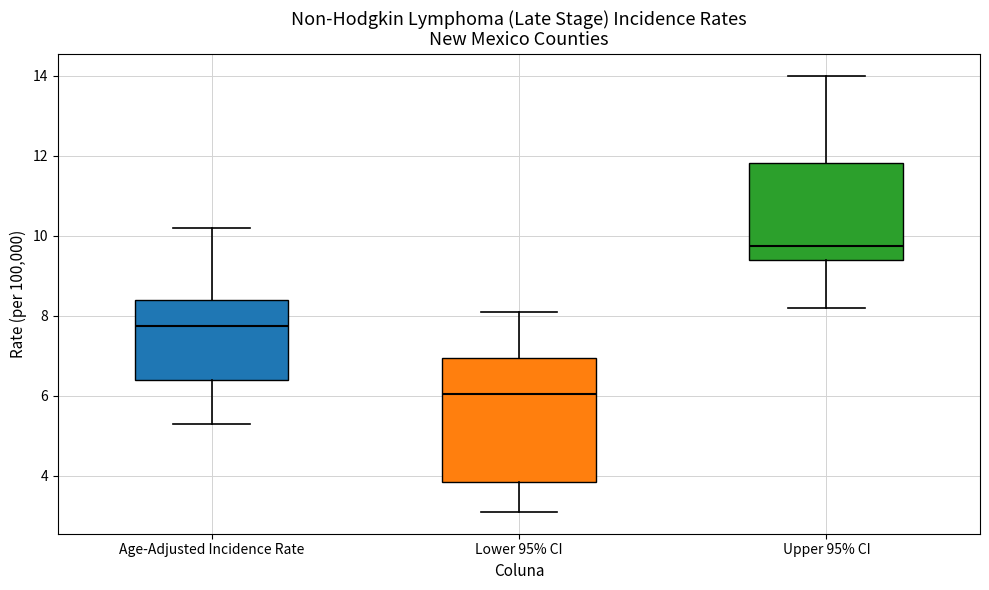

Comparing the boxes themselves (not the whiskers), which one is the tallest?

Lower 95% CI